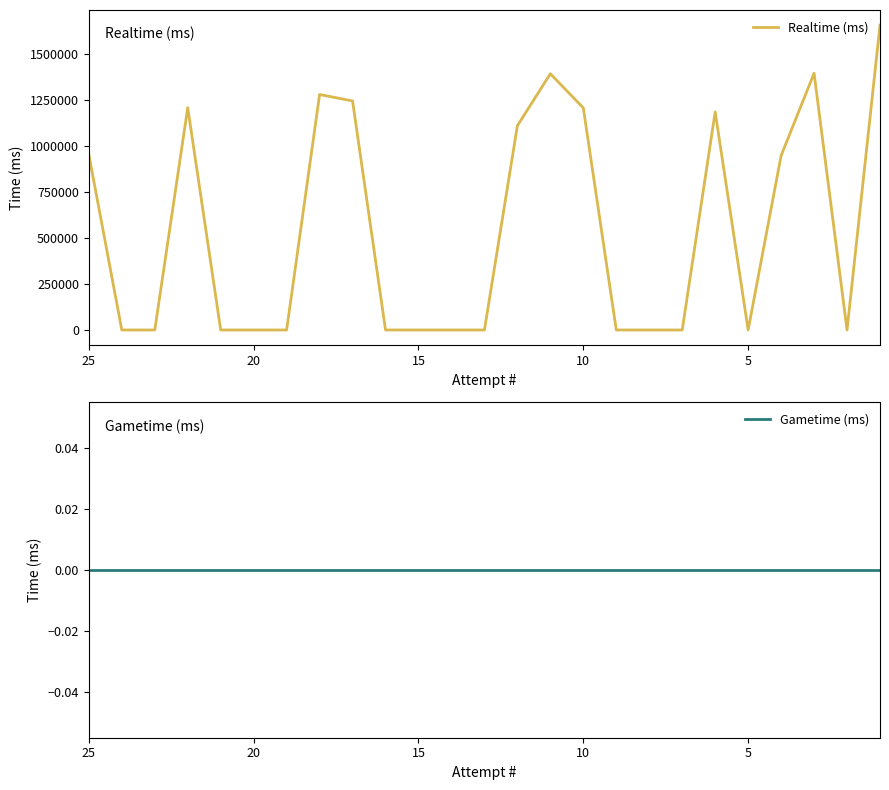

Does the chart have visible grid lines?

No